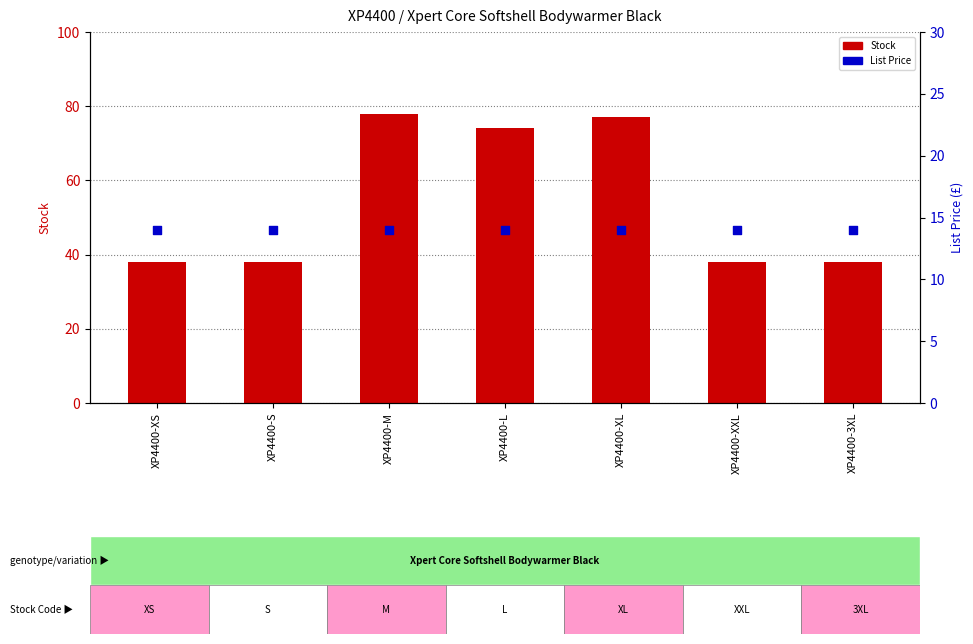

Which series contains the lowest Y value?

List Price